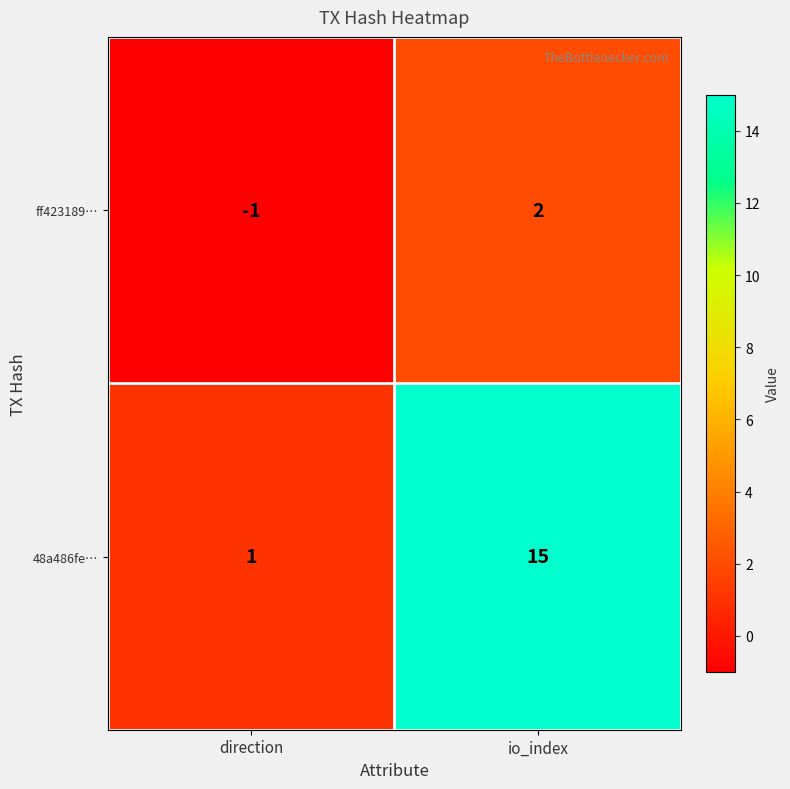

Is it true that 48a486fe… equals 25 at io_index?

False